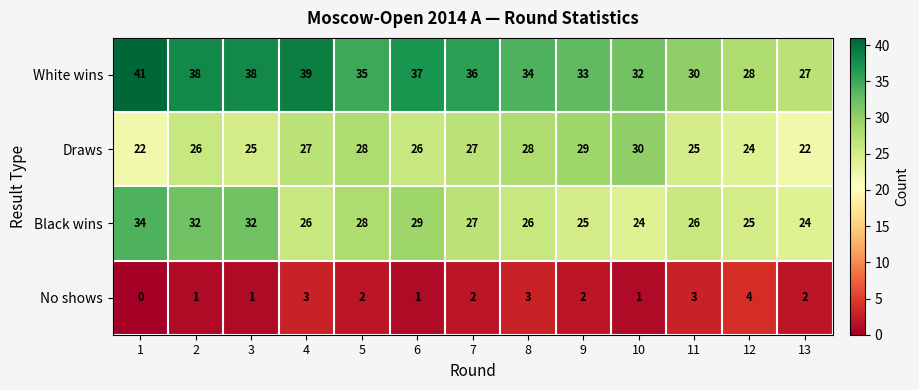

Between 1 and 11, which series saw the biggest shift?

White wins